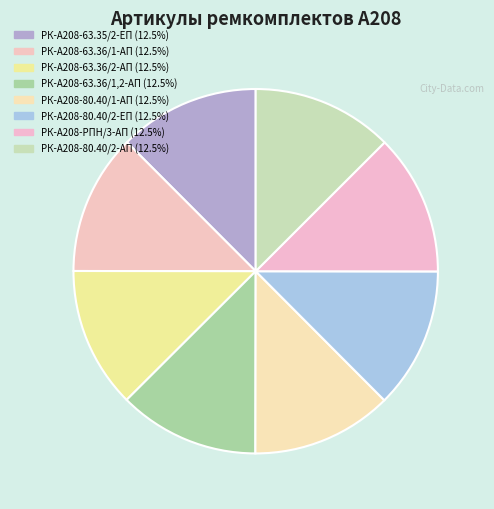

The РК-А208-63.36/1-АП slice represents 24% of the pie. True or false?

False